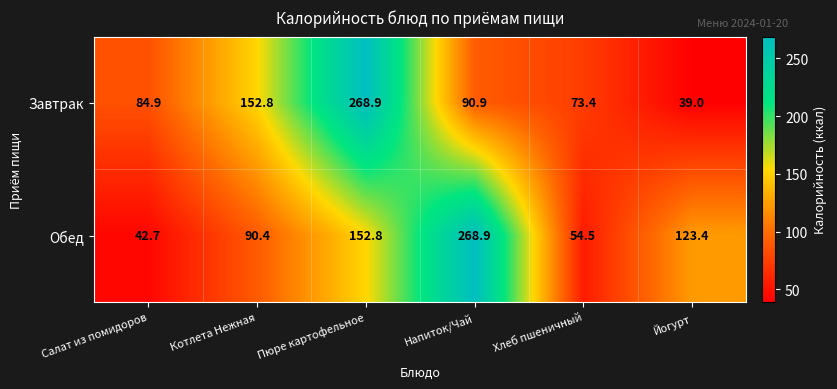

What is the average value of the Обед series?

122.1